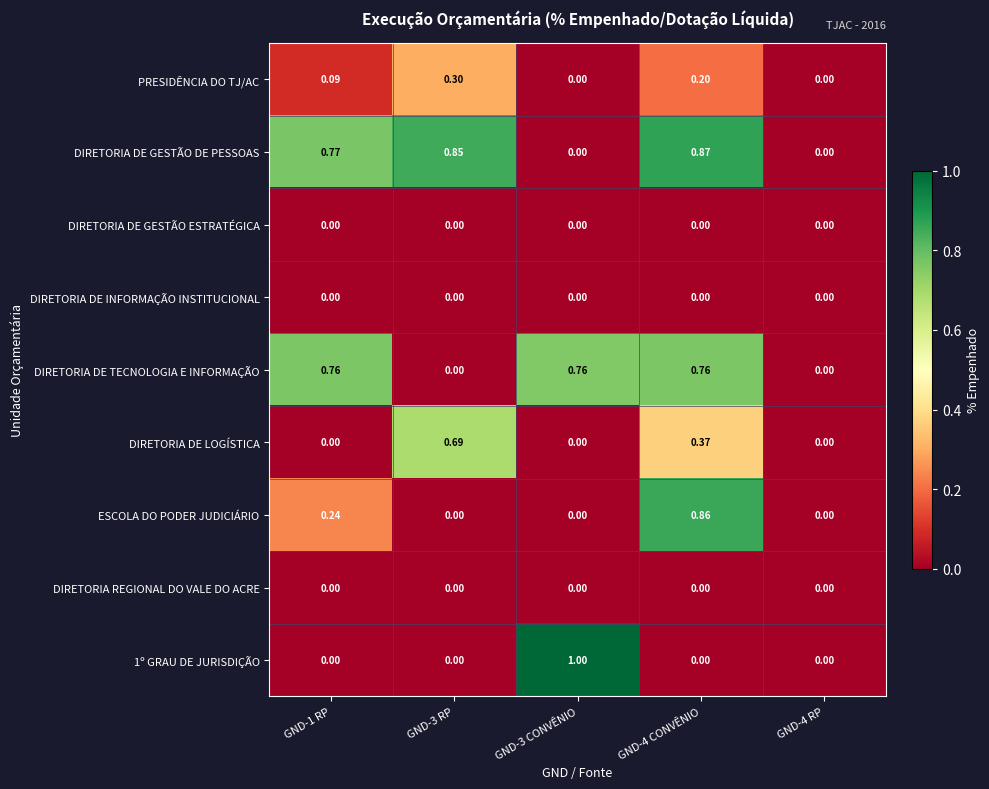

How many data points in 1º GRAU DE JURISDIÇÃO are above 0?

1